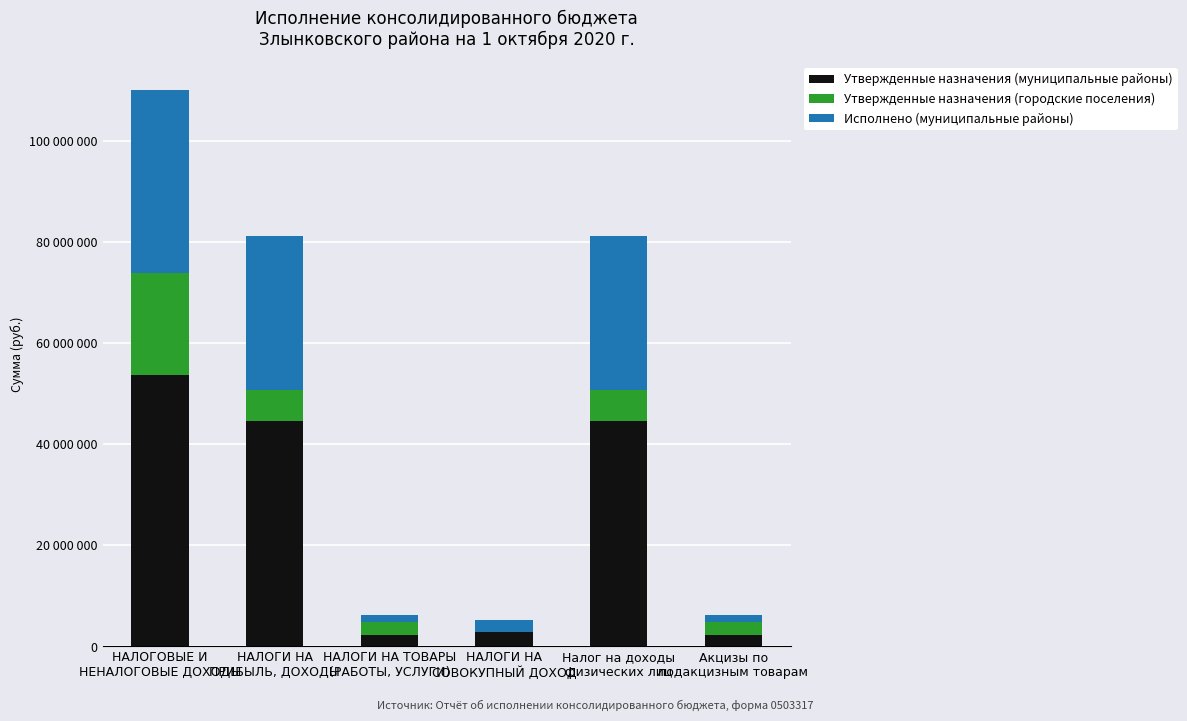

Are the bars horizontal?

No